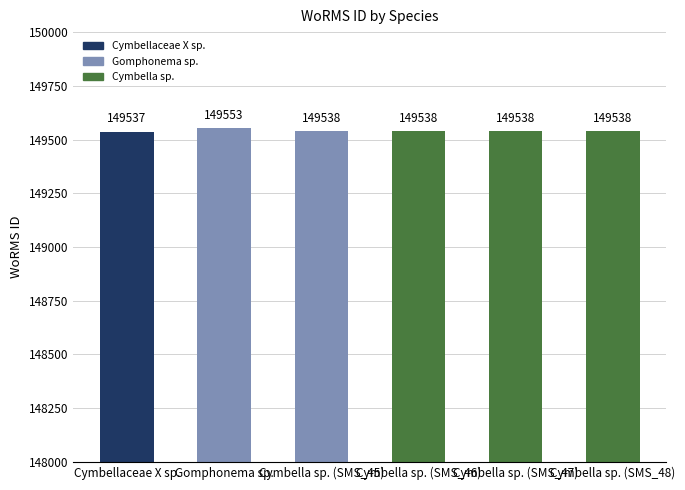

Read the value at Gomphonema sp., to the nearest 10.

149550